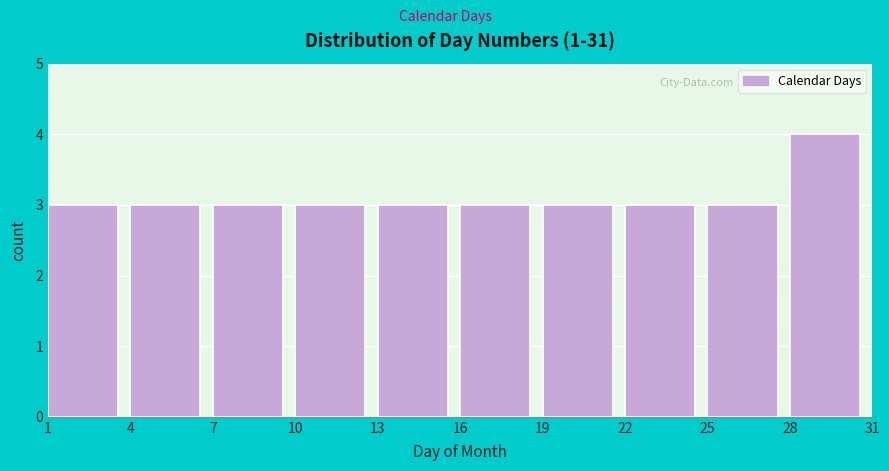

Reading left to right, transcribe this chart: for each bar, give the range it covers on the x-axis and its height. The values are not printed on the chart, so give them approximately, as read against the axis.

1 to 4: 3
4 to 7: 3
7 to 10: 3
10 to 13: 3
13 to 16: 3
16 to 19: 3
19 to 22: 3
22 to 25: 3
25 to 28: 3
28 to 31: 4